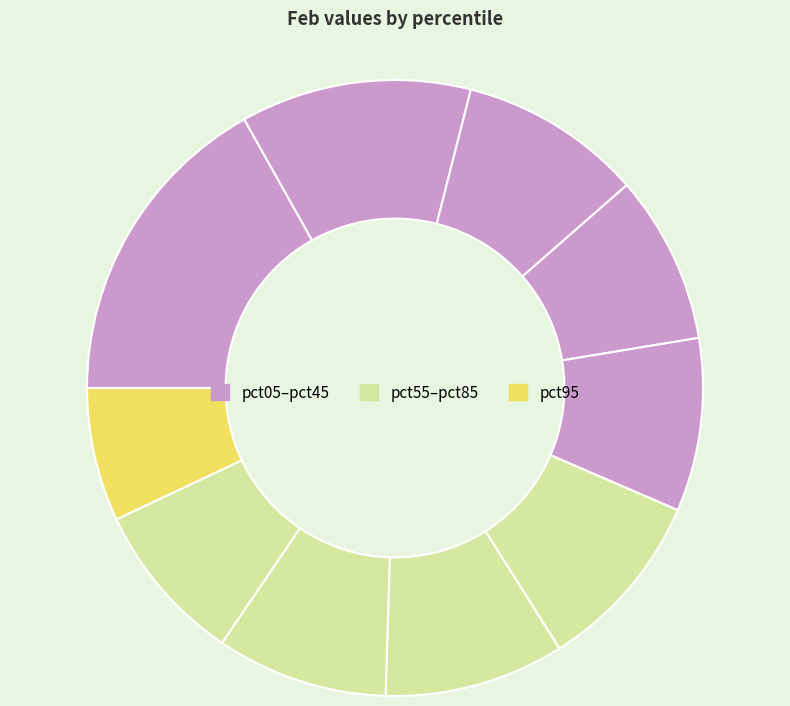

How many segments does this pie chart have?

10